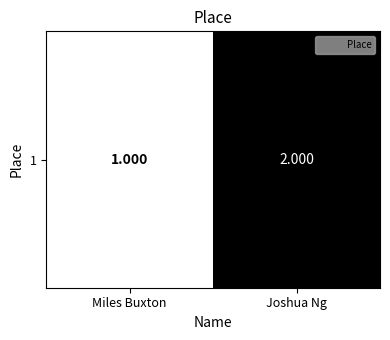

What value does the data have at Joshua Ng?

2